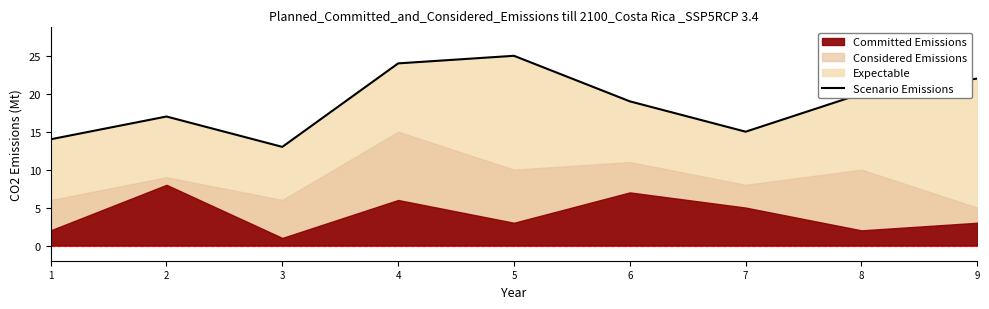

True or false: the data has more than 2 interior local peaks.

False